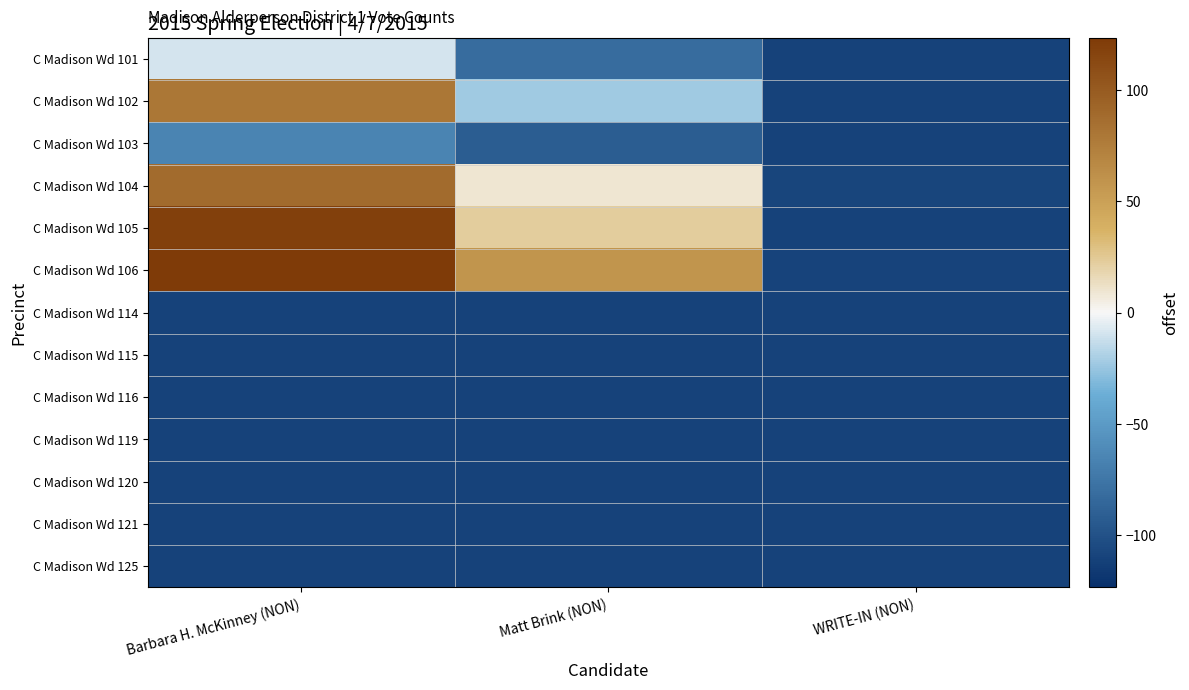

Reading right to left, extract all data points from this chart.

C Madison Wd 101: WRITE-IN (NON)=-110.5	Matt Brink (NON)=-81.5	Barbara H. McKinney (NON)=-9.5
C Madison Wd 102: WRITE-IN (NON)=-110.5	Matt Brink (NON)=-22.5	Barbara H. McKinney (NON)=79.5
C Madison Wd 103: WRITE-IN (NON)=-110.5	Matt Brink (NON)=-92.5	Barbara H. McKinney (NON)=-65.5
C Madison Wd 104: WRITE-IN (NON)=-108.5	Matt Brink (NON)=9.5	Barbara H. McKinney (NON)=88.5
C Madison Wd 105: WRITE-IN (NON)=-110.5	Matt Brink (NON)=22.5	Barbara H. McKinney (NON)=119.5
C Madison Wd 106: WRITE-IN (NON)=-109.5	Matt Brink (NON)=58.5	Barbara H. McKinney (NON)=123.5
C Madison Wd 114: WRITE-IN (NON)=-110.5	Matt Brink (NON)=-110.5	Barbara H. McKinney (NON)=-110.5
C Madison Wd 115: WRITE-IN (NON)=-110.5	Matt Brink (NON)=-110.5	Barbara H. McKinney (NON)=-110.5
C Madison Wd 116: WRITE-IN (NON)=-110.5	Matt Brink (NON)=-110.5	Barbara H. McKinney (NON)=-110.5
C Madison Wd 119: WRITE-IN (NON)=-110.5	Matt Brink (NON)=-110.5	Barbara H. McKinney (NON)=-110.5
C Madison Wd 120: WRITE-IN (NON)=-110.5	Matt Brink (NON)=-110.5	Barbara H. McKinney (NON)=-110.5
C Madison Wd 121: WRITE-IN (NON)=-110.5	Matt Brink (NON)=-110.5	Barbara H. McKinney (NON)=-110.5
C Madison Wd 125: WRITE-IN (NON)=-110.5	Matt Brink (NON)=-110.5	Barbara H. McKinney (NON)=-110.5